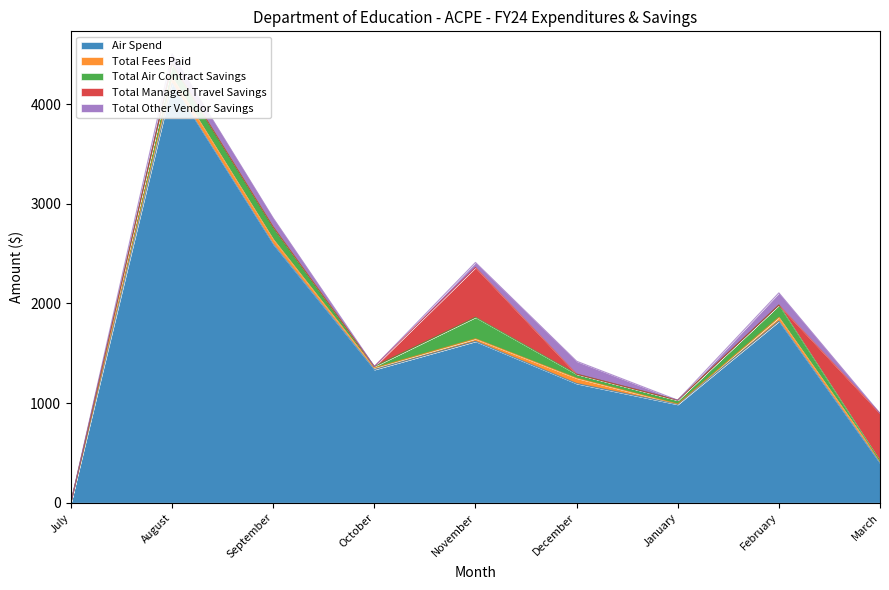

Does the chart display data point markers on the line(s)?

No